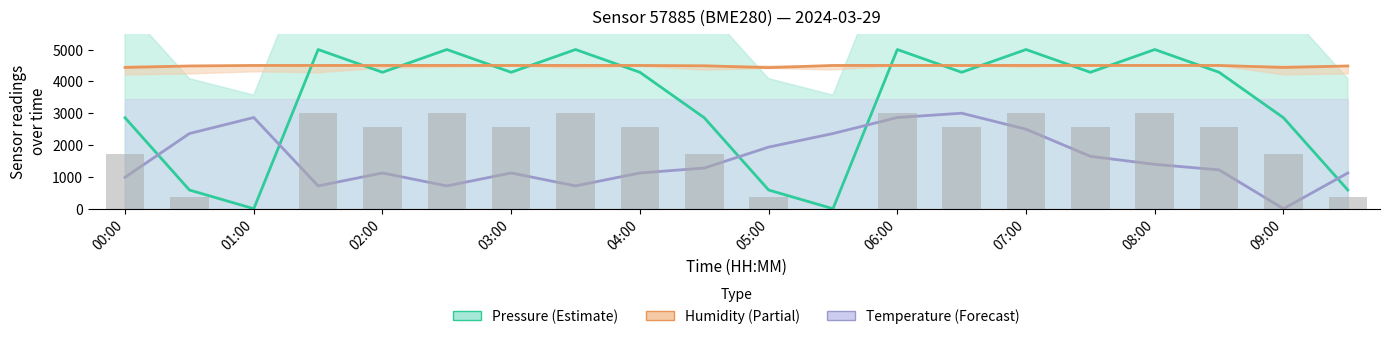

The Temperature series shows 1935.5 at 05:00. True or false?

True